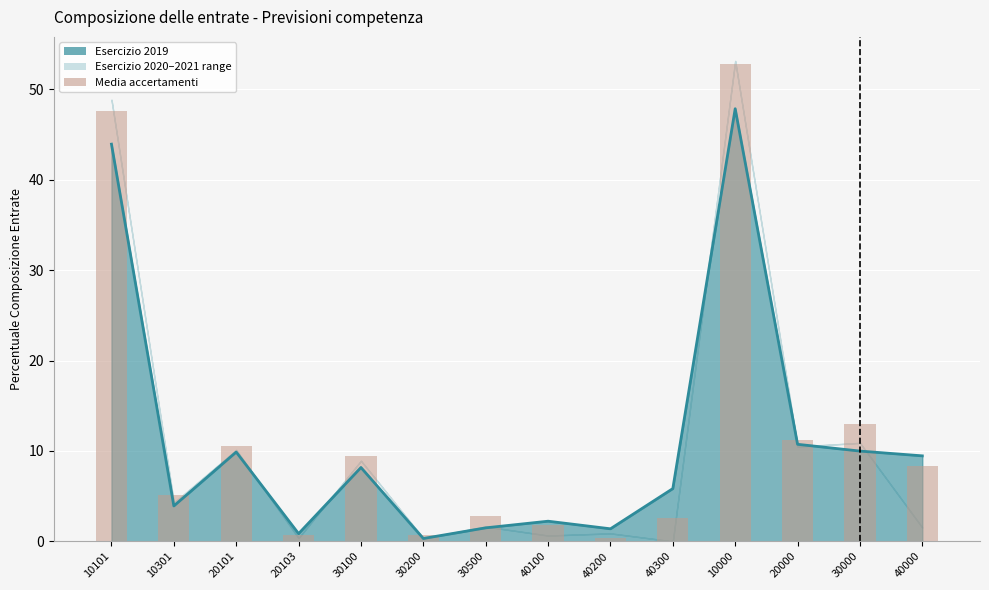

What is the difference between the maximum and minimum values?

52.4